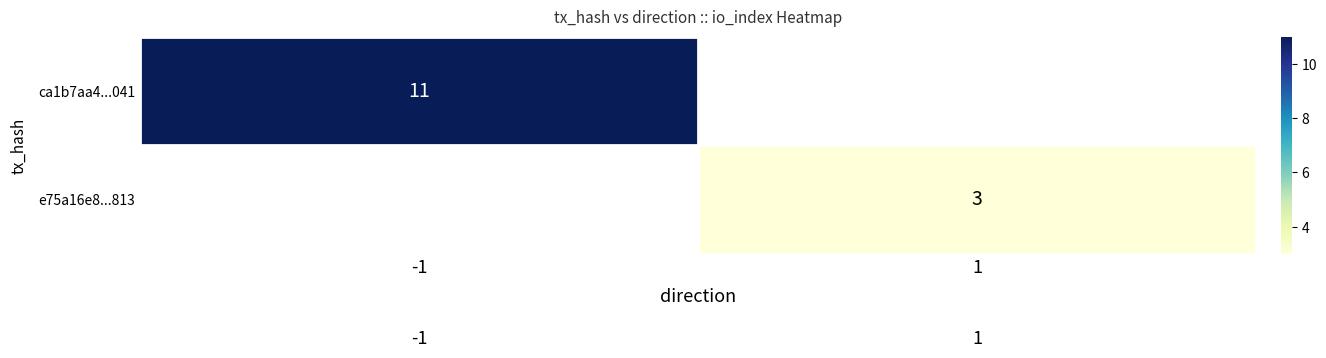

How many categories are shown in the chart?

2